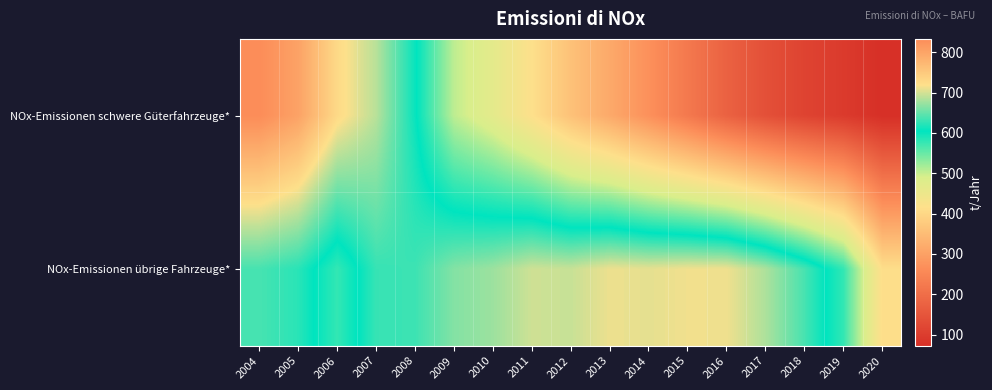

List the series in order of their peak value, highest first.

NOx-Emissionen schwere Güterfahrzeuge*, NOx-Emissionen übrige Fahrzeuge*